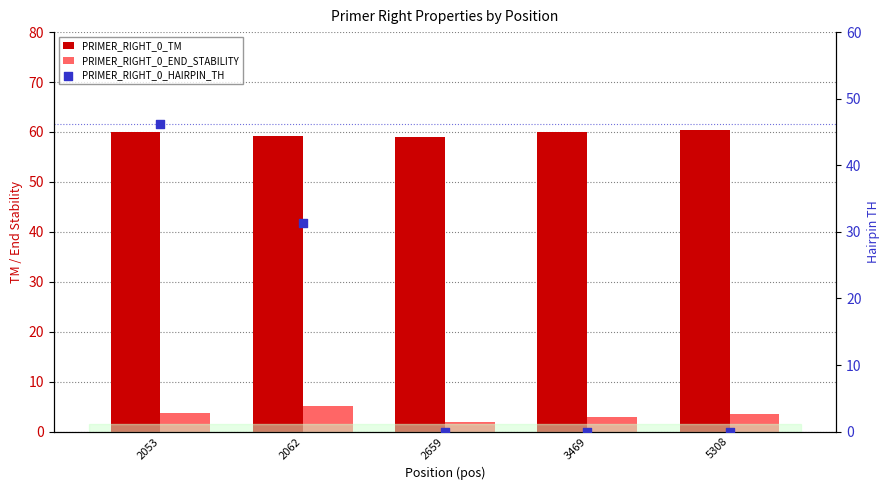

Which series has the largest total across all categories?

PRIMER_RIGHT_0_TM